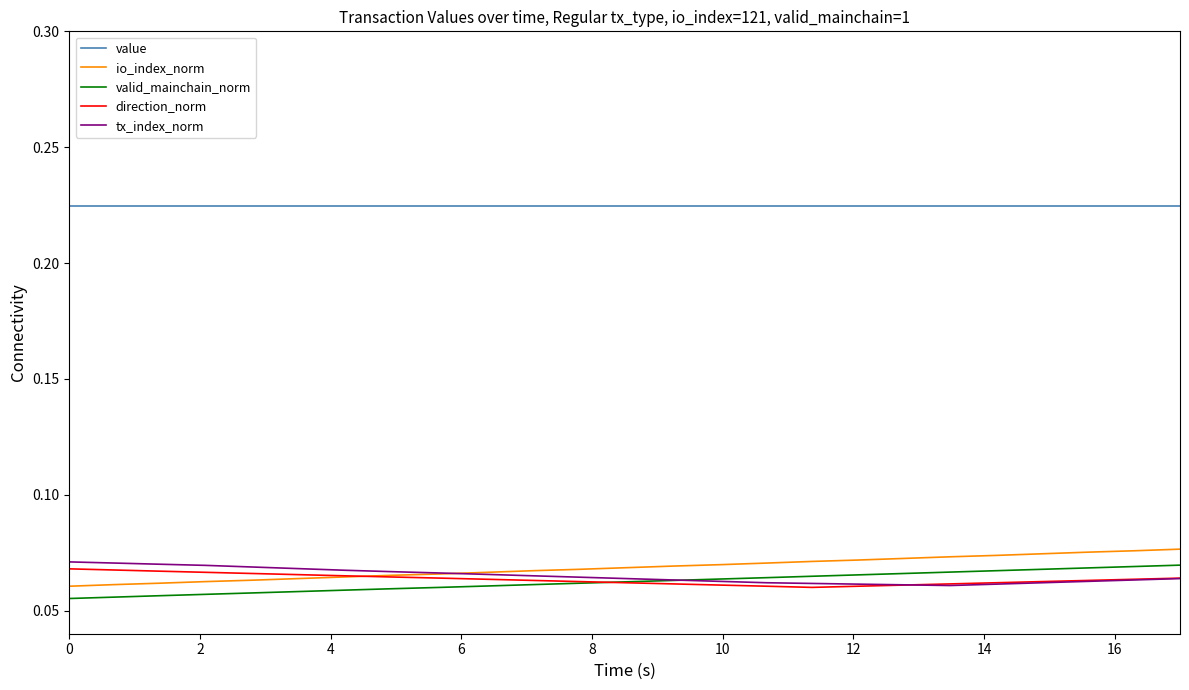

Which series has the largest total across all categories?

value